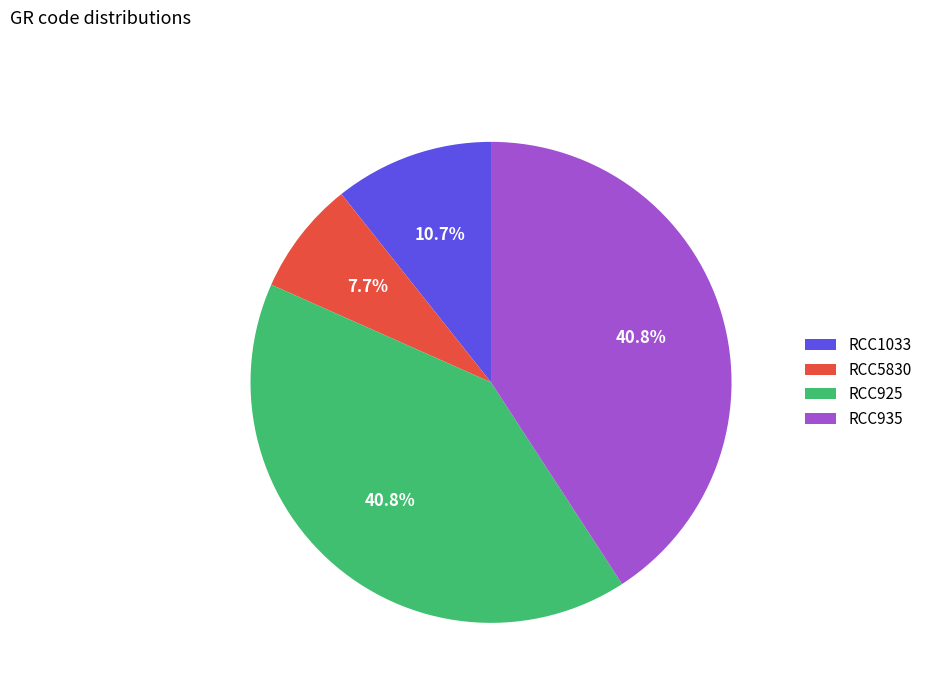

To the nearest percent, what is the difference between the RCC925 and RCC1033 slice percentages?

30%